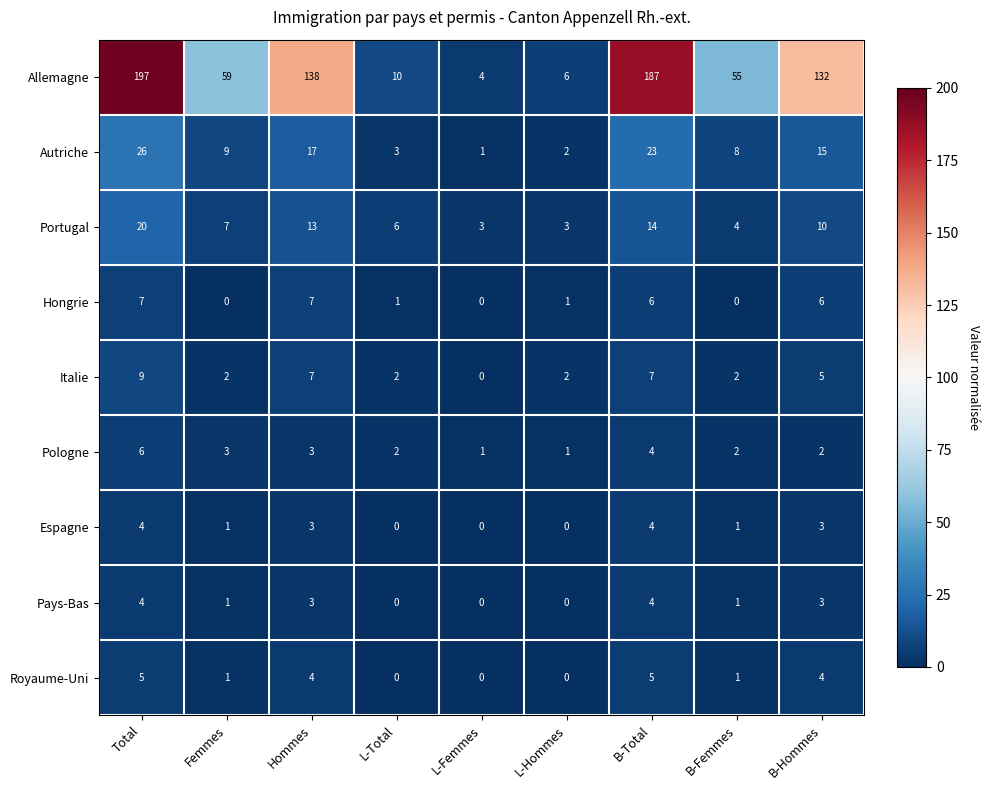

What is the total value across all series at B-Femmes?

74